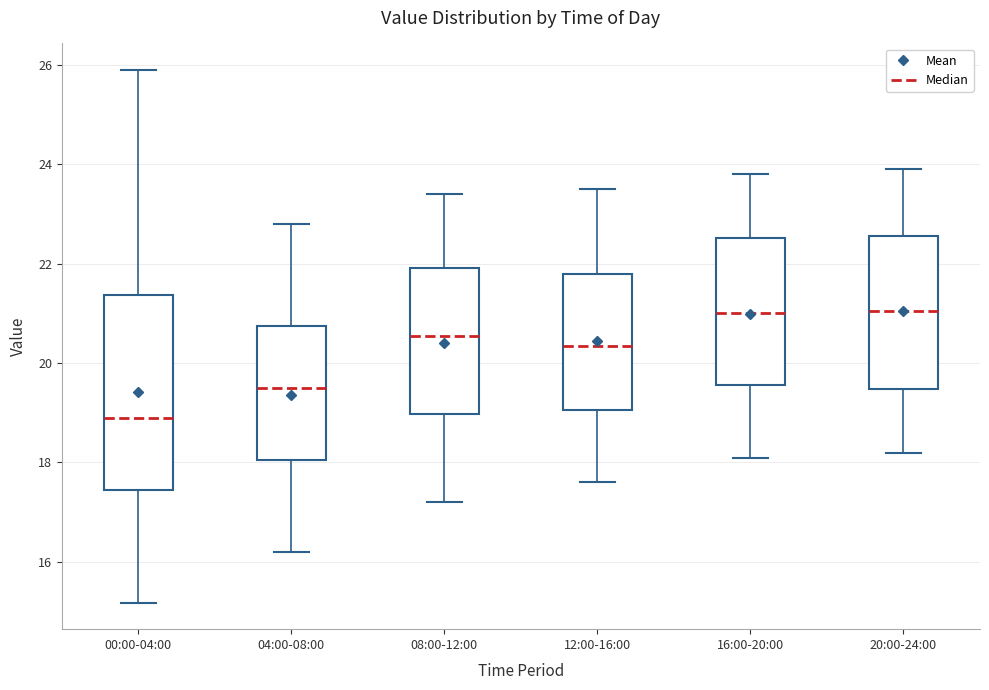

Reading left to right, transcribe this box plot: for each box, give where its median line is, the range the box spans, and where its two whiskers end, as read against the y-axis. The values are not printed on the chart, so give them approximately, as read against the axis.

00:00-04:00: median 18.8, box 17.4 to 21.4, whiskers 15.2 to 26.0
04:00-08:00: median 19.6, box 18.0 to 20.8, whiskers 16.2 to 22.8
08:00-12:00: median 20.6, box 19.0 to 22.0, whiskers 17.2 to 23.4
12:00-16:00: median 20.4, box 19.0 to 21.8, whiskers 17.6 to 23.6
16:00-20:00: median 21.0, box 19.6 to 22.6, whiskers 18.2 to 23.8
20:00-24:00: median 21.0, box 19.4 to 22.6, whiskers 18.2 to 24.0